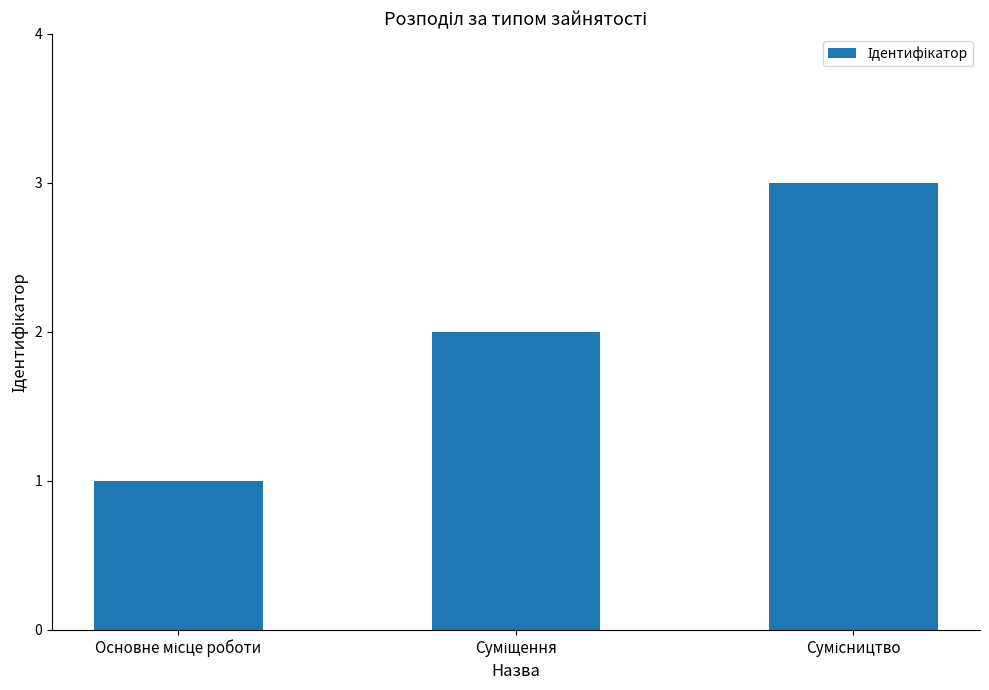

What is the maximum value shown in the chart?

3